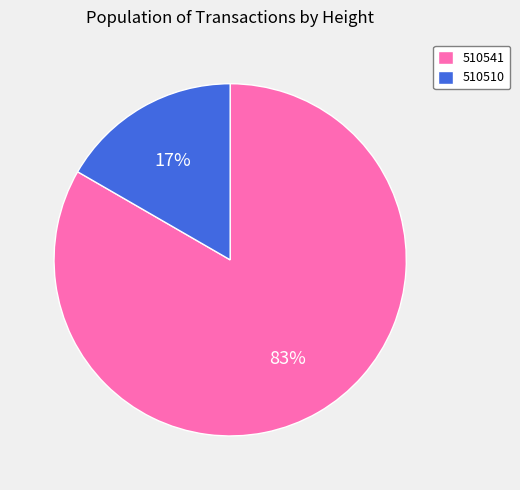

Which category has the smallest portion of the pie?

510510